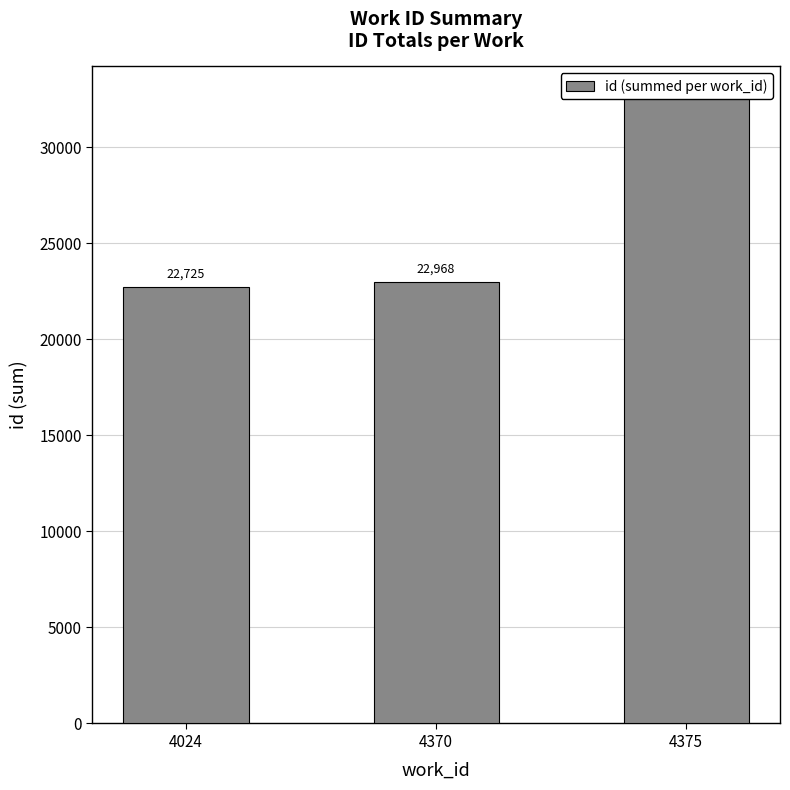

The chart shows a value of 35809 at 4024. True or false?

False